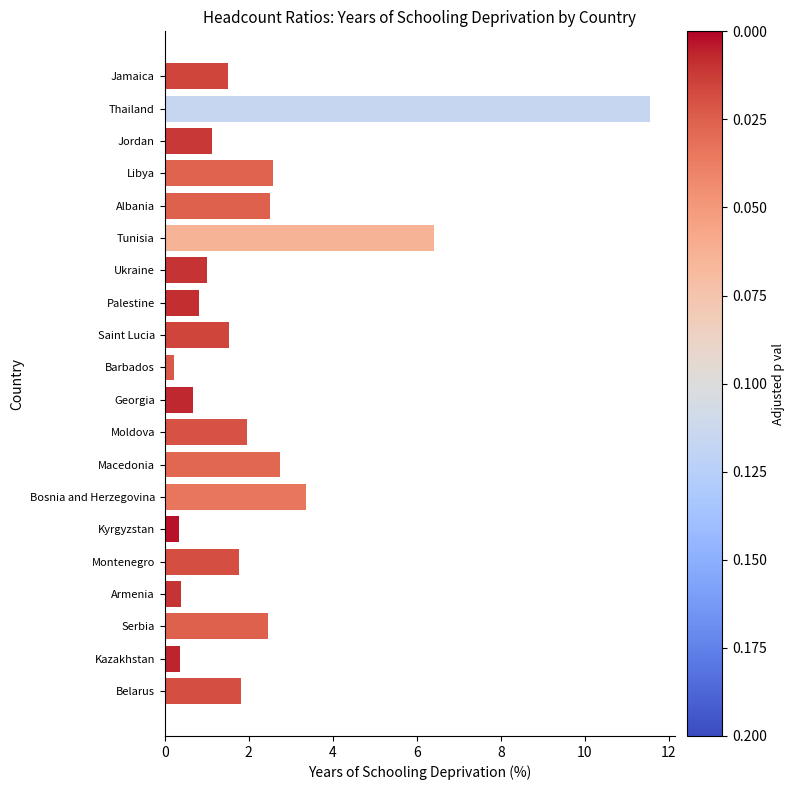

At which category does the chart reach its peak across all series?

Thailand